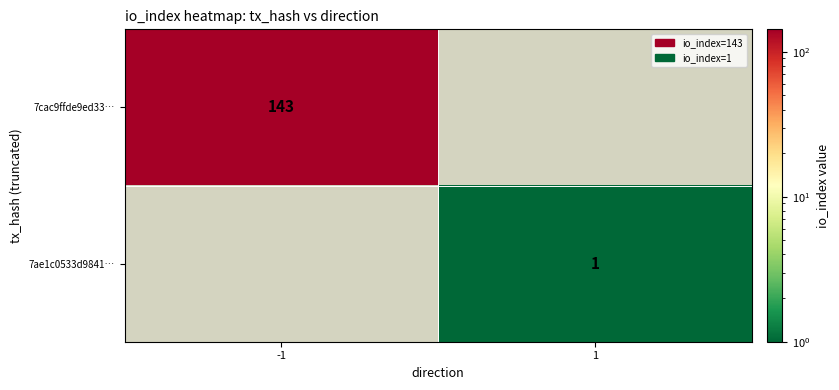

The 7cac9ffde9ed33… series shows 143 at -1. True or false?

True